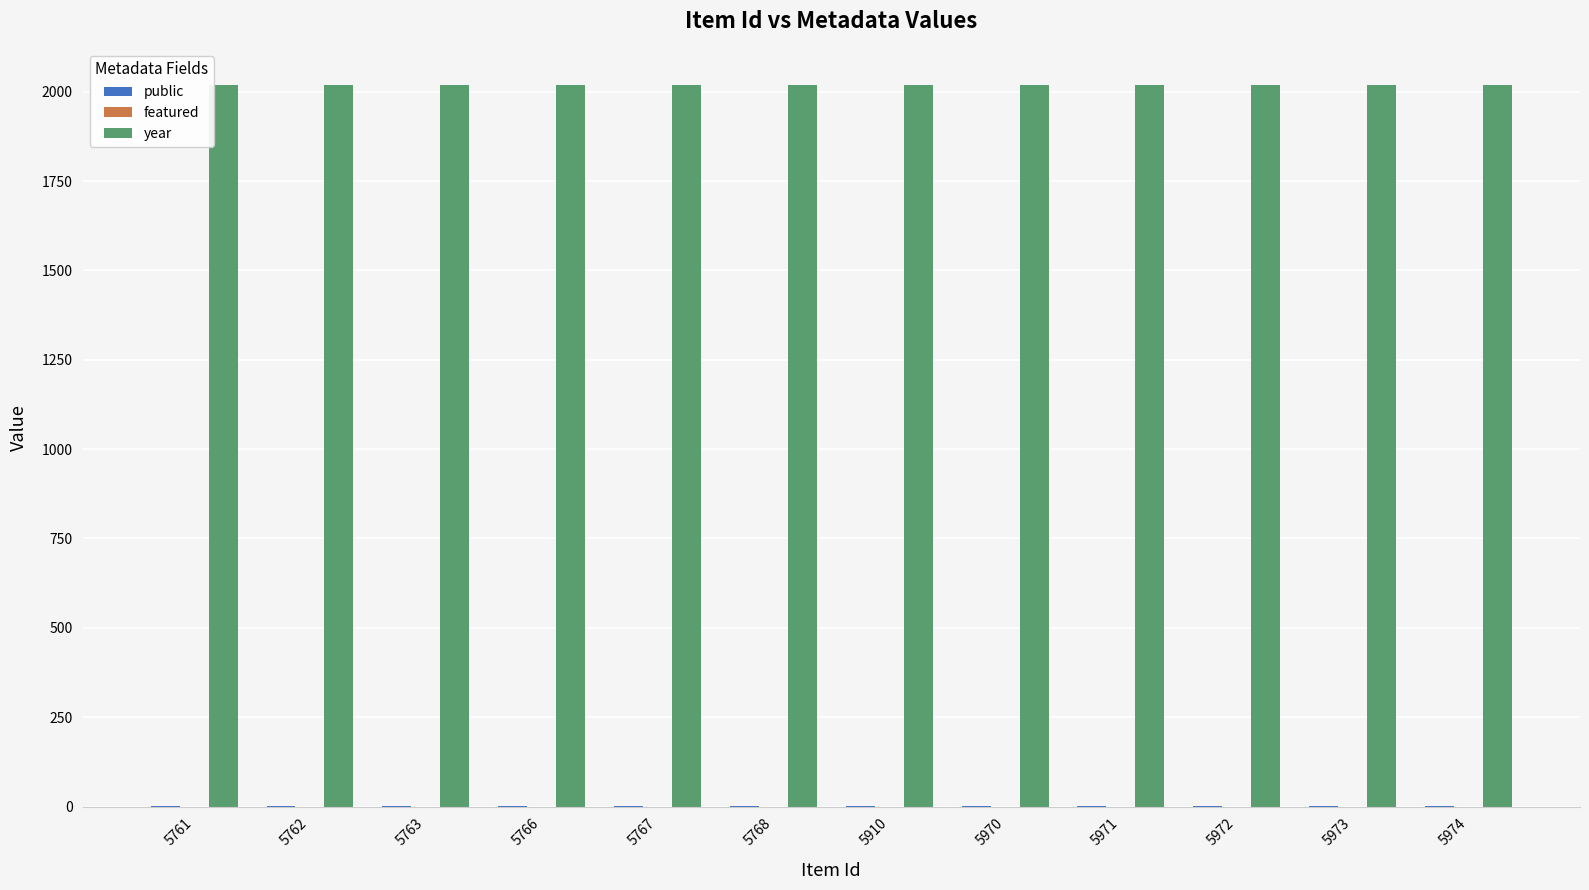

Is it true that year equals 552 at 5973?

False